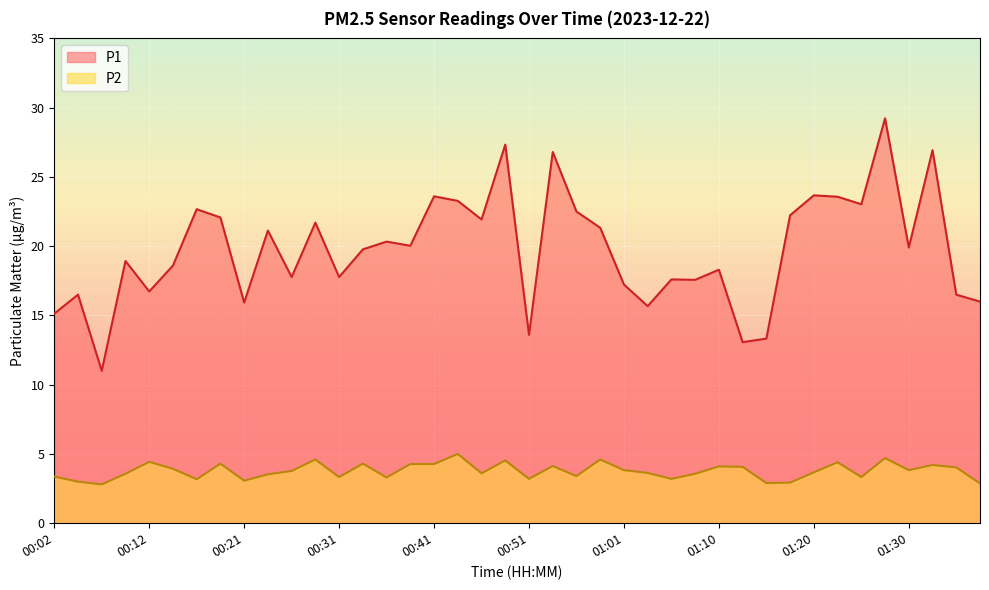

Is it true that P2 equals 2.9 at 01:37?

True